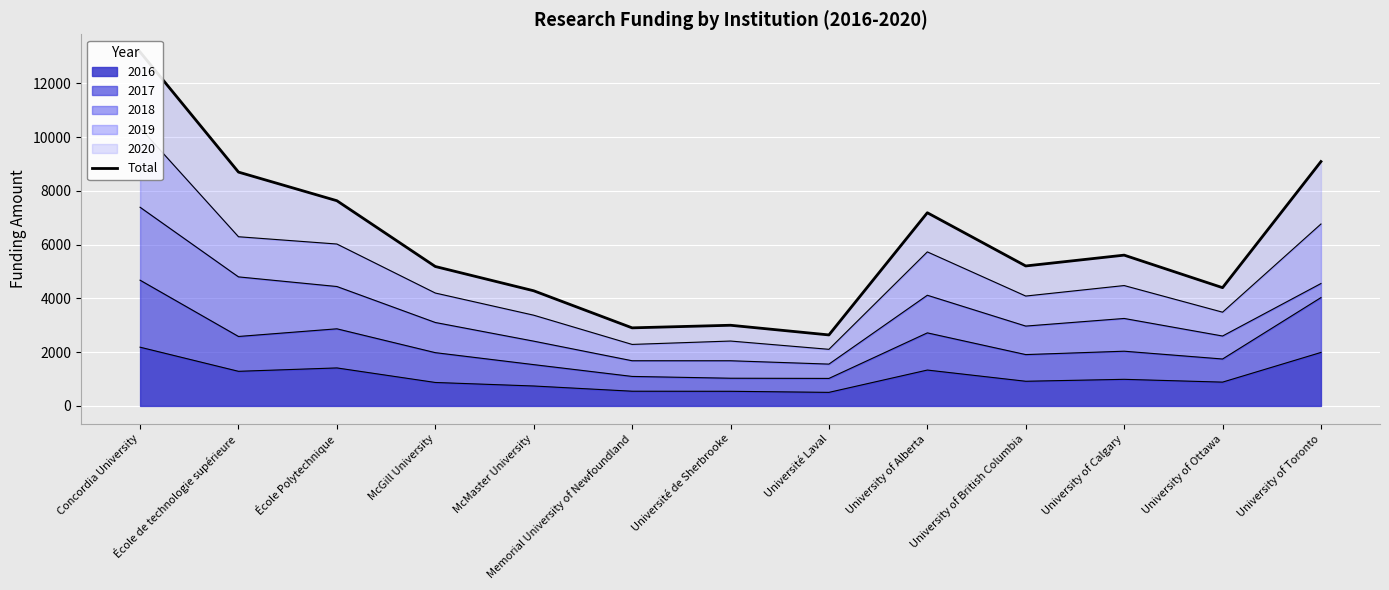

List the labels in order of value, largest first.

Concordia University, University of Toronto, École de technologie supérieure, École Polytechnique, University of Alberta, University of Calgary, University of British Columbia, McGill University, University of Ottawa, McMaster University, Université de Sherbrooke, Memorial University of Newfoundland, Université Laval